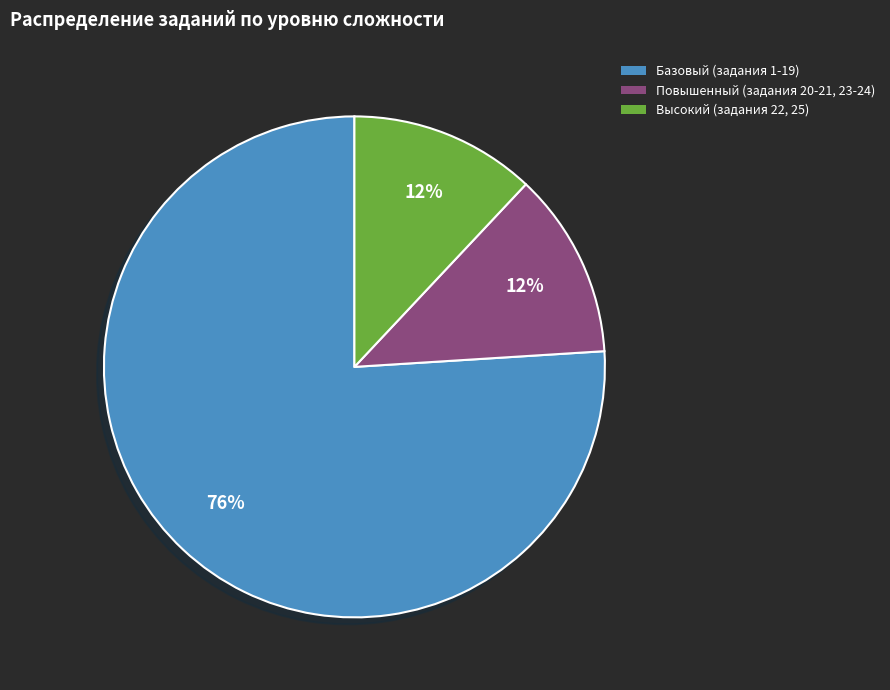

To the nearest percent, what is the combined percentage of Базовый (задания 1-19) and Высокий (задания 22, 25)?

88%